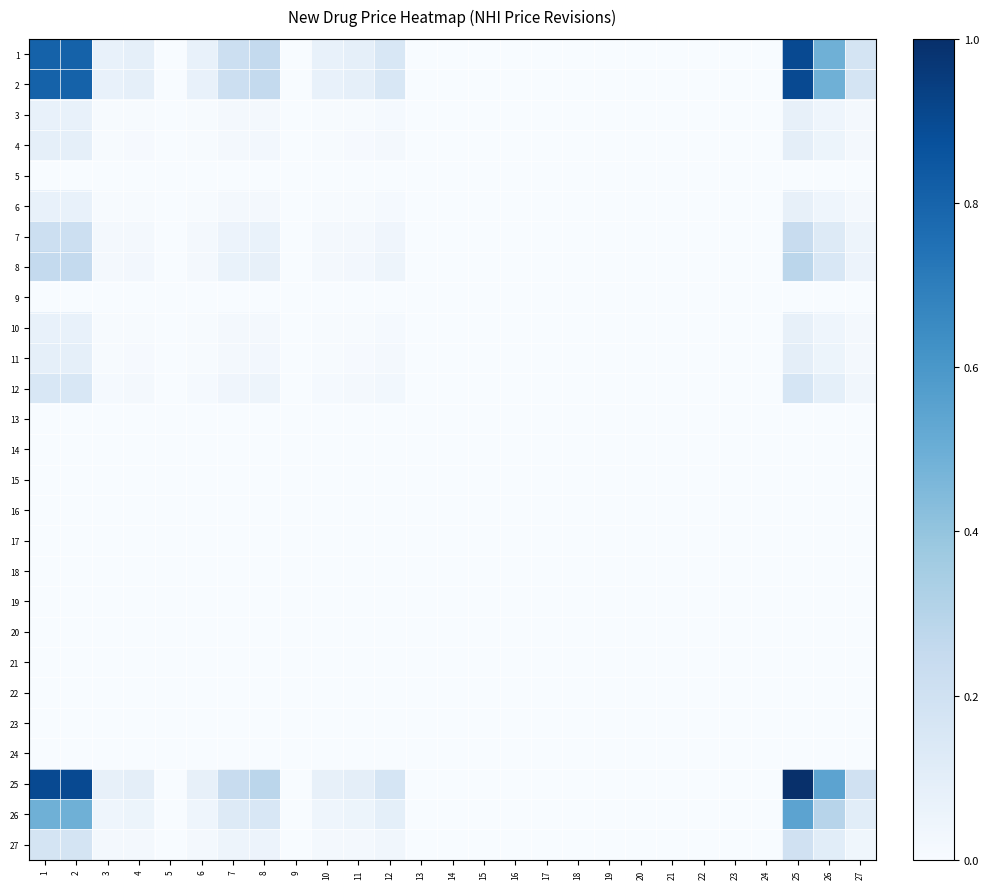

Reading right to left, transcribe all the data shown in this chart.

1: 27=0.2	26=0.5	25=0.9	24=0.0	23=0.0	22=0.0	21=0.0	20=0.0	19=0.0	18=0.0	17=0.0	16=0.0	15=0.0	14=0.0	13=0.0	12=0.2	11=0.1	10=0.1	9=0.0	8=0.3	7=0.2	6=0.1	5=0.0	4=0.1	3=0.1	2=0.8	1=0.8
2: 27=0.2	26=0.5	25=0.9	24=0.0	23=0.0	22=0.0	21=0.0	20=0.0	19=0.0	18=0.0	17=0.0	16=0.0	15=0.0	14=0.0	13=0.0	12=0.2	11=0.1	10=0.1	9=0.0	8=0.3	7=0.2	6=0.1	5=0.0	4=0.1	3=0.1	2=0.8	1=0.8
3: 27=0.0	26=0.0	25=0.1	24=0.0	23=0.0	22=0.0	21=0.0	20=0.0	19=0.0	18=0.0	17=0.0	16=0.0	15=0.0	14=0.0	13=0.0	12=0.0	11=0.0	10=0.0	9=0.0	8=0.0	7=0.0	6=0.0	5=0.0	4=0.0	3=0.0	2=0.1	1=0.1
4: 27=0.0	26=0.1	25=0.1	24=0.0	23=0.0	22=0.0	21=0.0	20=0.0	19=0.0	18=0.0	17=0.0	16=0.0	15=0.0	14=0.0	13=0.0	12=0.0	11=0.0	10=0.0	9=0.0	8=0.0	7=0.0	6=0.0	5=0.0	4=0.0	3=0.0	2=0.1	1=0.1
5: 27=0.0	26=0.0	25=0.0	24=0.0	23=0.0	22=0.0	21=0.0	20=0.0	19=0.0	18=0.0	17=0.0	16=0.0	15=0.0	14=0.0	13=0.0	12=0.0	11=0.0	10=0.0	9=0.0	8=0.0	7=0.0	6=0.0	5=0.0	4=0.0	3=0.0	2=0.0	1=0.0
6: 27=0.0	26=0.0	25=0.1	24=0.0	23=0.0	22=0.0	21=0.0	20=0.0	19=0.0	18=0.0	17=0.0	16=0.0	15=0.0	14=0.0	13=0.0	12=0.0	11=0.0	10=0.0	9=0.0	8=0.0	7=0.0	6=0.0	5=0.0	4=0.0	3=0.0	2=0.1	1=0.1
7: 27=0.0	26=0.1	25=0.2	24=0.0	23=0.0	22=0.0	21=0.0	20=0.0	19=0.0	18=0.0	17=0.0	16=0.0	15=0.0	14=0.0	13=0.0	12=0.0	11=0.0	10=0.0	9=0.0	8=0.1	7=0.1	6=0.0	5=0.0	4=0.0	3=0.0	2=0.2	1=0.2
8: 27=0.1	26=0.2	25=0.3	24=0.0	23=0.0	22=0.0	21=0.0	20=0.0	19=0.0	18=0.0	17=0.0	16=0.0	15=0.0	14=0.0	13=0.0	12=0.0	11=0.0	10=0.0	9=0.0	8=0.1	7=0.1	6=0.0	5=0.0	4=0.0	3=0.0	2=0.3	1=0.3
9: 27=0.0	26=0.0	25=0.0	24=0.0	23=0.0	22=0.0	21=0.0	20=0.0	19=0.0	18=0.0	17=0.0	16=0.0	15=0.0	14=0.0	13=0.0	12=0.0	11=0.0	10=0.0	9=0.0	8=0.0	7=0.0	6=0.0	5=0.0	4=0.0	3=0.0	2=0.0	1=0.0
10: 27=0.0	26=0.0	25=0.1	24=0.0	23=0.0	22=0.0	21=0.0	20=0.0	19=0.0	18=0.0	17=0.0	16=0.0	15=0.0	14=0.0	13=0.0	12=0.0	11=0.0	10=0.0	9=0.0	8=0.0	7=0.0	6=0.0	5=0.0	4=0.0	3=0.0	2=0.1	1=0.1
11: 27=0.0	26=0.1	25=0.1	24=0.0	23=0.0	22=0.0	21=0.0	20=0.0	19=0.0	18=0.0	17=0.0	16=0.0	15=0.0	14=0.0	13=0.0	12=0.0	11=0.0	10=0.0	9=0.0	8=0.0	7=0.0	6=0.0	5=0.0	4=0.0	3=0.0	2=0.1	1=0.1
12: 27=0.0	26=0.1	25=0.2	24=0.0	23=0.0	22=0.0	21=0.0	20=0.0	19=0.0	18=0.0	17=0.0	16=0.0	15=0.0	14=0.0	13=0.0	12=0.0	11=0.0	10=0.0	9=0.0	8=0.0	7=0.0	6=0.0	5=0.0	4=0.0	3=0.0	2=0.2	1=0.2
13: 27=0.0	26=0.0	25=0.0	24=0.0	23=0.0	22=0.0	21=0.0	20=0.0	19=0.0	18=0.0	17=0.0	16=0.0	15=0.0	14=0.0	13=0.0	12=0.0	11=0.0	10=0.0	9=0.0	8=0.0	7=0.0	6=0.0	5=0.0	4=0.0	3=0.0	2=0.0	1=0.0
14: 27=0.0	26=0.0	25=0.0	24=0.0	23=0.0	22=0.0	21=0.0	20=0.0	19=0.0	18=0.0	17=0.0	16=0.0	15=0.0	14=0.0	13=0.0	12=0.0	11=0.0	10=0.0	9=0.0	8=0.0	7=0.0	6=0.0	5=0.0	4=0.0	3=0.0	2=0.0	1=0.0
15: 27=0.0	26=0.0	25=0.0	24=0.0	23=0.0	22=0.0	21=0.0	20=0.0	19=0.0	18=0.0	17=0.0	16=0.0	15=0.0	14=0.0	13=0.0	12=0.0	11=0.0	10=0.0	9=0.0	8=0.0	7=0.0	6=0.0	5=0.0	4=0.0	3=0.0	2=0.0	1=0.0
16: 27=0.0	26=0.0	25=0.0	24=0.0	23=0.0	22=0.0	21=0.0	20=0.0	19=0.0	18=0.0	17=0.0	16=0.0	15=0.0	14=0.0	13=0.0	12=0.0	11=0.0	10=0.0	9=0.0	8=0.0	7=0.0	6=0.0	5=0.0	4=0.0	3=0.0	2=0.0	1=0.0
17: 27=0.0	26=0.0	25=0.0	24=0.0	23=0.0	22=0.0	21=0.0	20=0.0	19=0.0	18=0.0	17=0.0	16=0.0	15=0.0	14=0.0	13=0.0	12=0.0	11=0.0	10=0.0	9=0.0	8=0.0	7=0.0	6=0.0	5=0.0	4=0.0	3=0.0	2=0.0	1=0.0
18: 27=0.0	26=0.0	25=0.0	24=0.0	23=0.0	22=0.0	21=0.0	20=0.0	19=0.0	18=0.0	17=0.0	16=0.0	15=0.0	14=0.0	13=0.0	12=0.0	11=0.0	10=0.0	9=0.0	8=0.0	7=0.0	6=0.0	5=0.0	4=0.0	3=0.0	2=0.0	1=0.0
19: 27=0.0	26=0.0	25=0.0	24=0.0	23=0.0	22=0.0	21=0.0	20=0.0	19=0.0	18=0.0	17=0.0	16=0.0	15=0.0	14=0.0	13=0.0	12=0.0	11=0.0	10=0.0	9=0.0	8=0.0	7=0.0	6=0.0	5=0.0	4=0.0	3=0.0	2=0.0	1=0.0
20: 27=0.0	26=0.0	25=0.0	24=0.0	23=0.0	22=0.0	21=0.0	20=0.0	19=0.0	18=0.0	17=0.0	16=0.0	15=0.0	14=0.0	13=0.0	12=0.0	11=0.0	10=0.0	9=0.0	8=0.0	7=0.0	6=0.0	5=0.0	4=0.0	3=0.0	2=0.0	1=0.0
21: 27=0.0	26=0.0	25=0.0	24=0.0	23=0.0	22=0.0	21=0.0	20=0.0	19=0.0	18=0.0	17=0.0	16=0.0	15=0.0	14=0.0	13=0.0	12=0.0	11=0.0	10=0.0	9=0.0	8=0.0	7=0.0	6=0.0	5=0.0	4=0.0	3=0.0	2=0.0	1=0.0
22: 27=0.0	26=0.0	25=0.0	24=0.0	23=0.0	22=0.0	21=0.0	20=0.0	19=0.0	18=0.0	17=0.0	16=0.0	15=0.0	14=0.0	13=0.0	12=0.0	11=0.0	10=0.0	9=0.0	8=0.0	7=0.0	6=0.0	5=0.0	4=0.0	3=0.0	2=0.0	1=0.0
23: 27=0.0	26=0.0	25=0.0	24=0.0	23=0.0	22=0.0	21=0.0	20=0.0	19=0.0	18=0.0	17=0.0	16=0.0	15=0.0	14=0.0	13=0.0	12=0.0	11=0.0	10=0.0	9=0.0	8=0.0	7=0.0	6=0.0	5=0.0	4=0.0	3=0.0	2=0.0	1=0.0
24: 27=0.0	26=0.0	25=0.0	24=0.0	23=0.0	22=0.0	21=0.0	20=0.0	19=0.0	18=0.0	17=0.0	16=0.0	15=0.0	14=0.0	13=0.0	12=0.0	11=0.0	10=0.0	9=0.0	8=0.0	7=0.0	6=0.0	5=0.0	4=0.0	3=0.0	2=0.0	1=0.0
25: 27=0.2	26=0.5	25=1.0	24=0.0	23=0.0	22=0.0	21=0.0	20=0.0	19=0.0	18=0.0	17=0.0	16=0.0	15=0.0	14=0.0	13=0.0	12=0.2	11=0.1	10=0.1	9=0.0	8=0.3	7=0.2	6=0.1	5=0.0	4=0.1	3=0.1	2=0.9	1=0.9
26: 27=0.1	26=0.3	25=0.5	24=0.0	23=0.0	22=0.0	21=0.0	20=0.0	19=0.0	18=0.0	17=0.0	16=0.0	15=0.0	14=0.0	13=0.0	12=0.1	11=0.1	10=0.0	9=0.0	8=0.2	7=0.1	6=0.0	5=0.0	4=0.1	3=0.0	2=0.5	1=0.5
27: 27=0.0	26=0.1	25=0.2	24=0.0	23=0.0	22=0.0	21=0.0	20=0.0	19=0.0	18=0.0	17=0.0	16=0.0	15=0.0	14=0.0	13=0.0	12=0.0	11=0.0	10=0.0	9=0.0	8=0.1	7=0.0	6=0.0	5=0.0	4=0.0	3=0.0	2=0.2	1=0.2